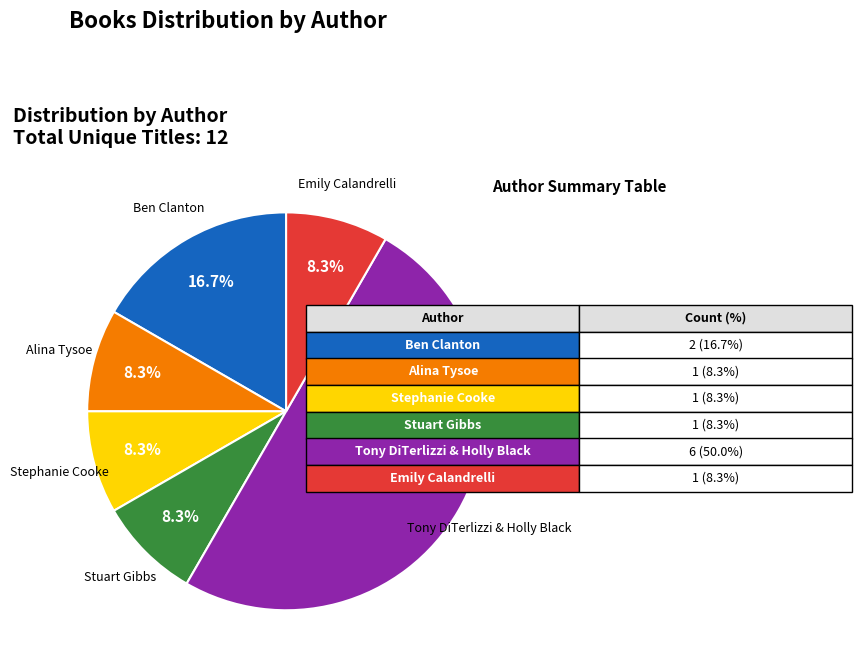

How many slices are in this pie chart?

6